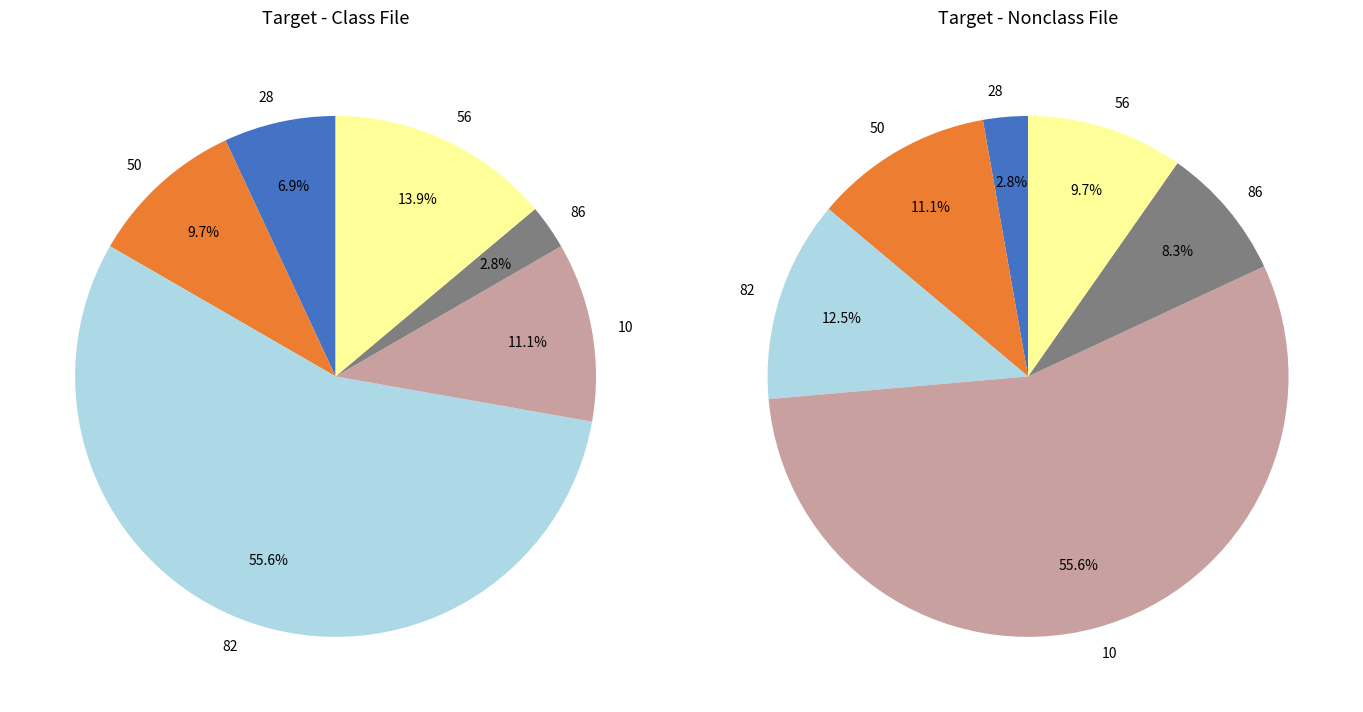

To the nearest percent, what is the average slice percentage?

17%